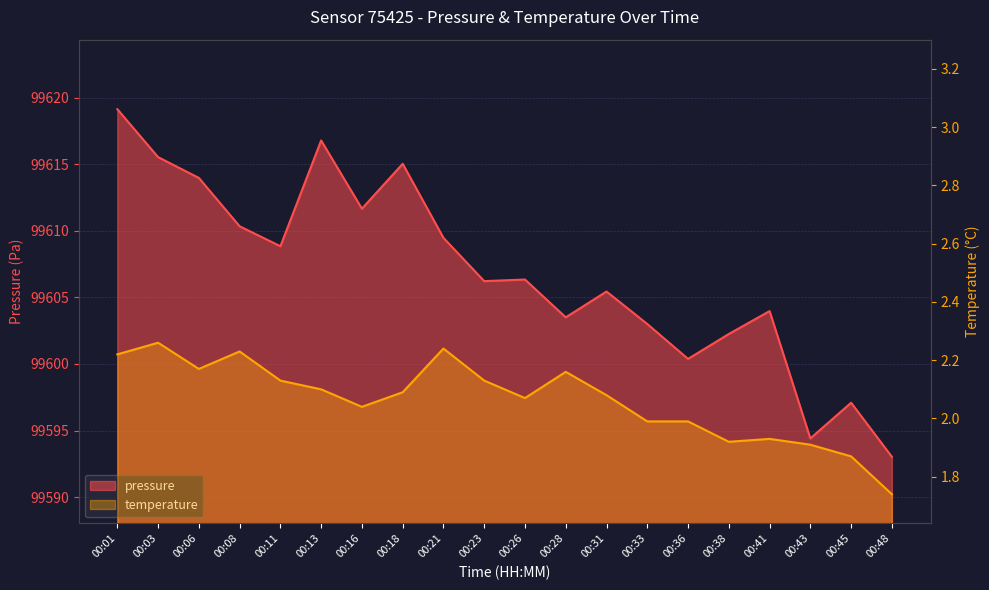

Which series changed the most between 00:23 and 00:41?

pressure